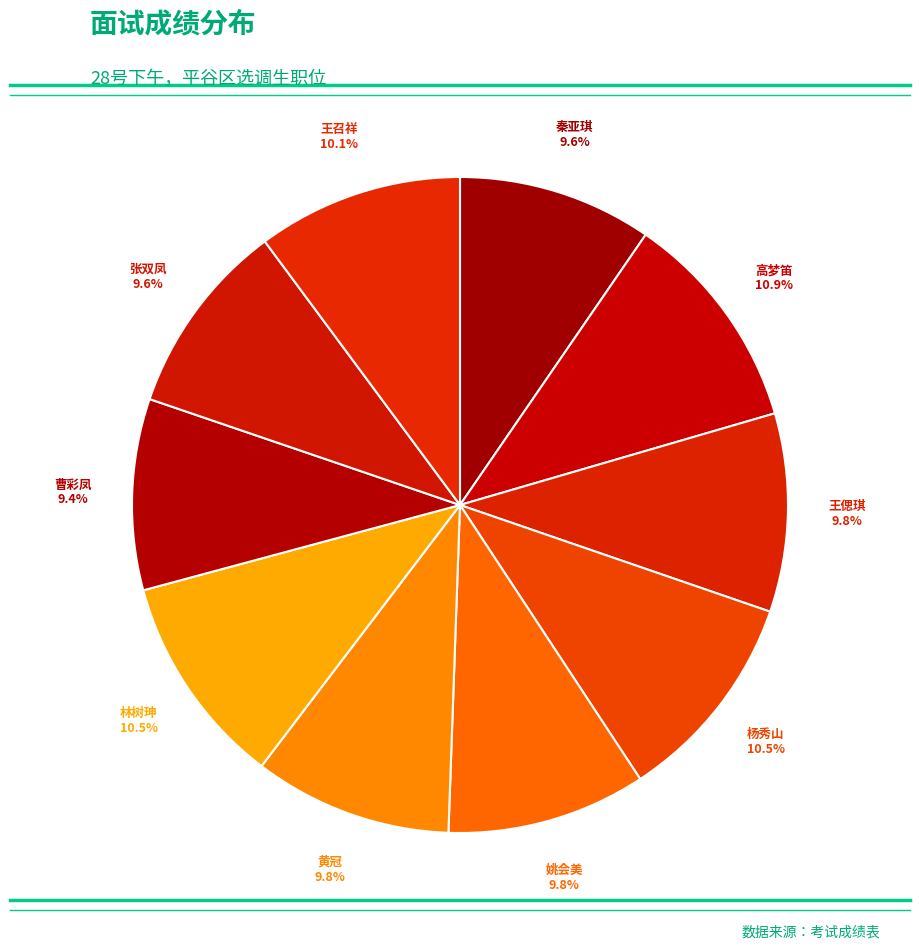

The 王偲琪 slice represents 1% of the pie. True or false?

False